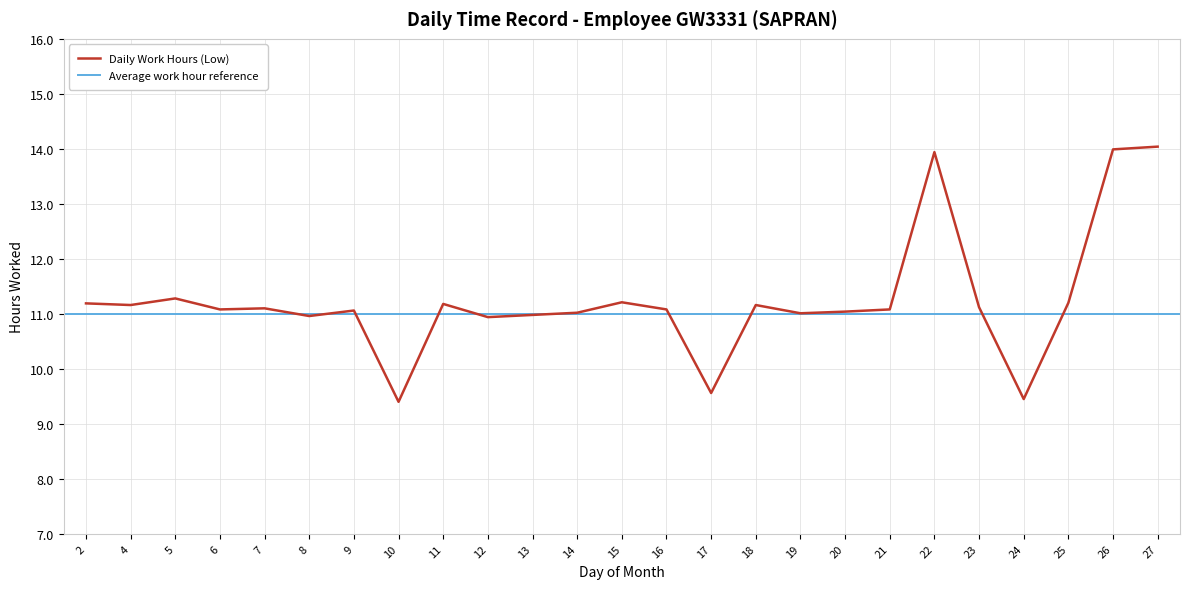

What is the ratio of the value at 17 to the value at 5?

0.8